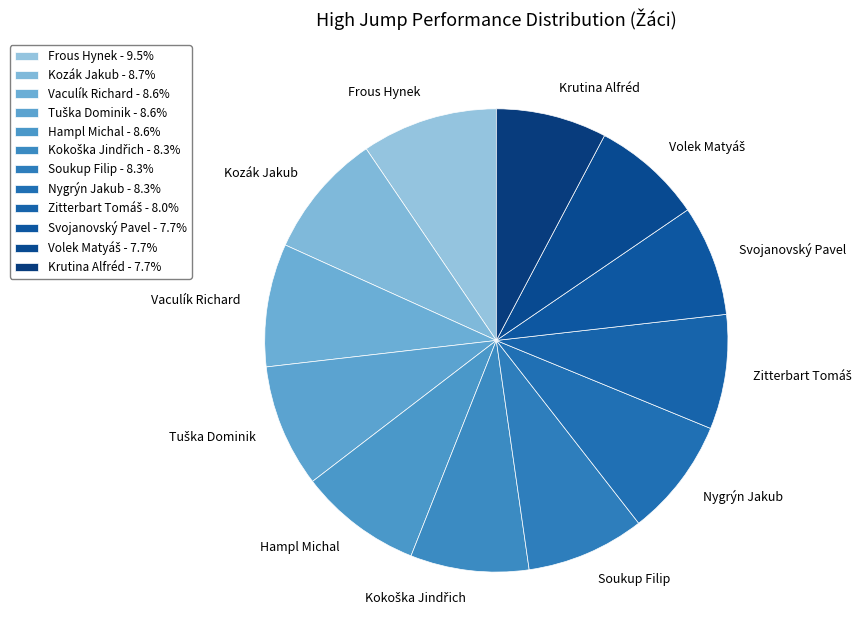

Is there any slice that represents more than half of the pie?

No